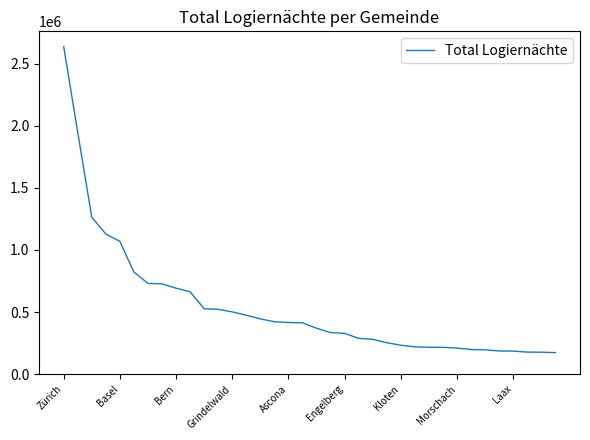

What is the maximum value shown in the chart?

2637643